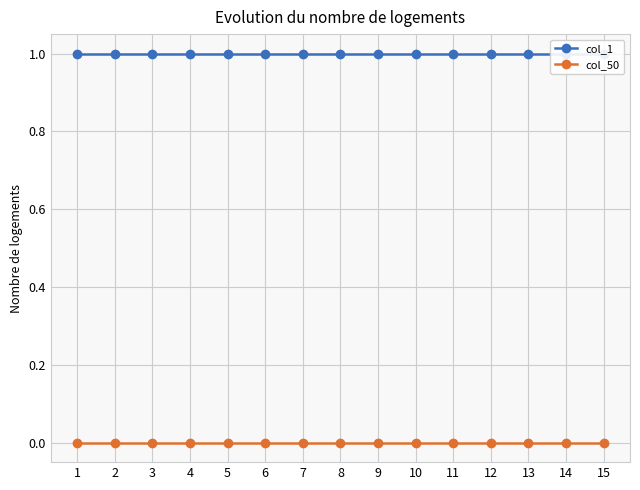

At 10, list the series in order from smallest to largest.

col_50, col_1